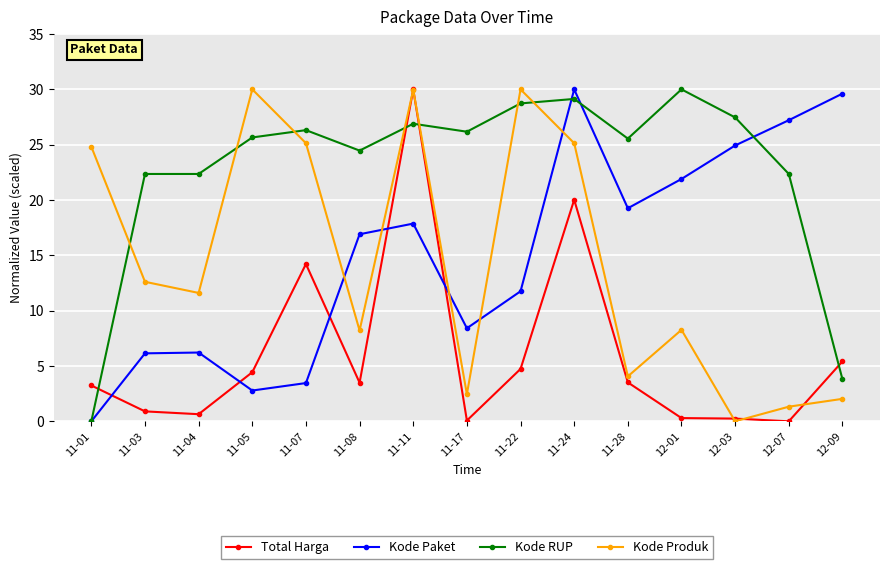

What is the spread (max minus min) of values at 11-05?

27.2